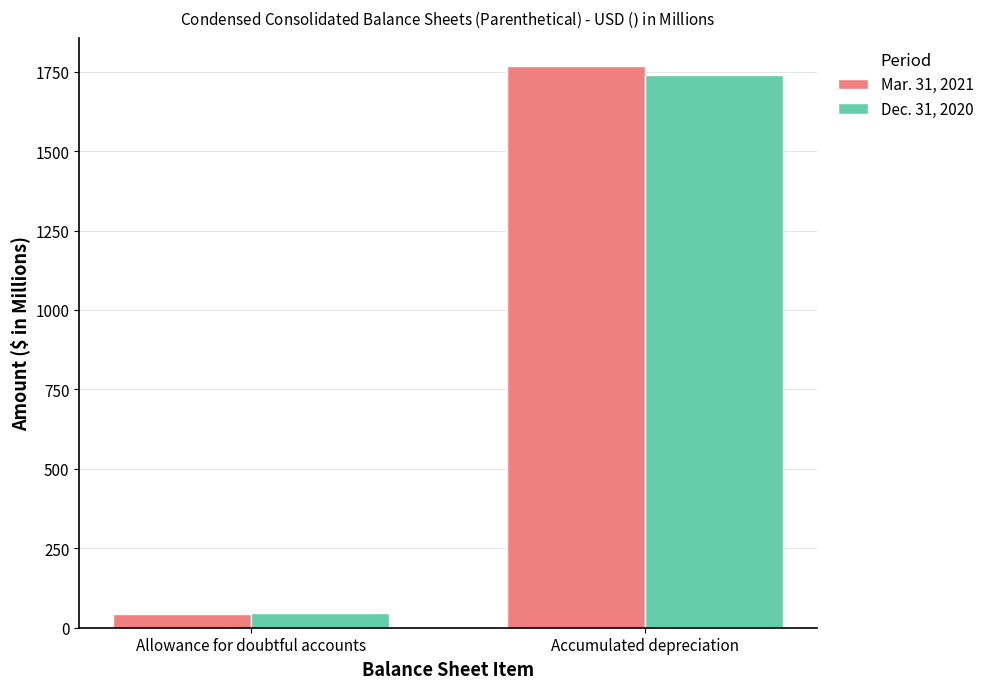

What is the spread (max minus min) of values at Accumulated depreciation?

28.9